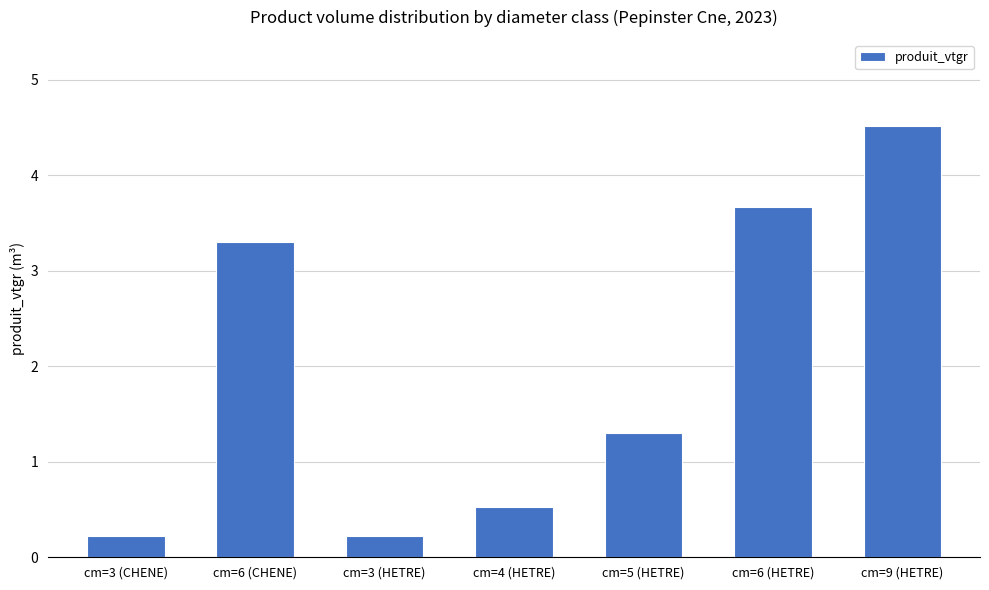

What is the greatest value displayed?

4.5